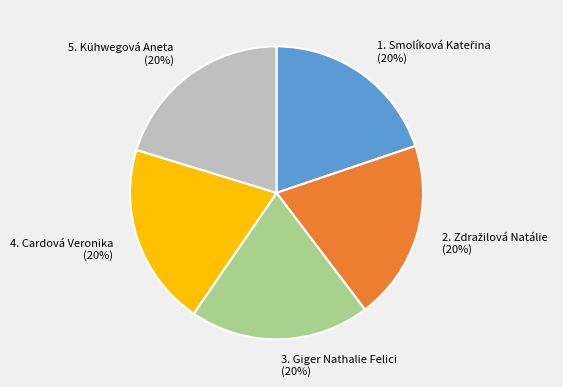

To the nearest percent, what is the average slice percentage?

20%